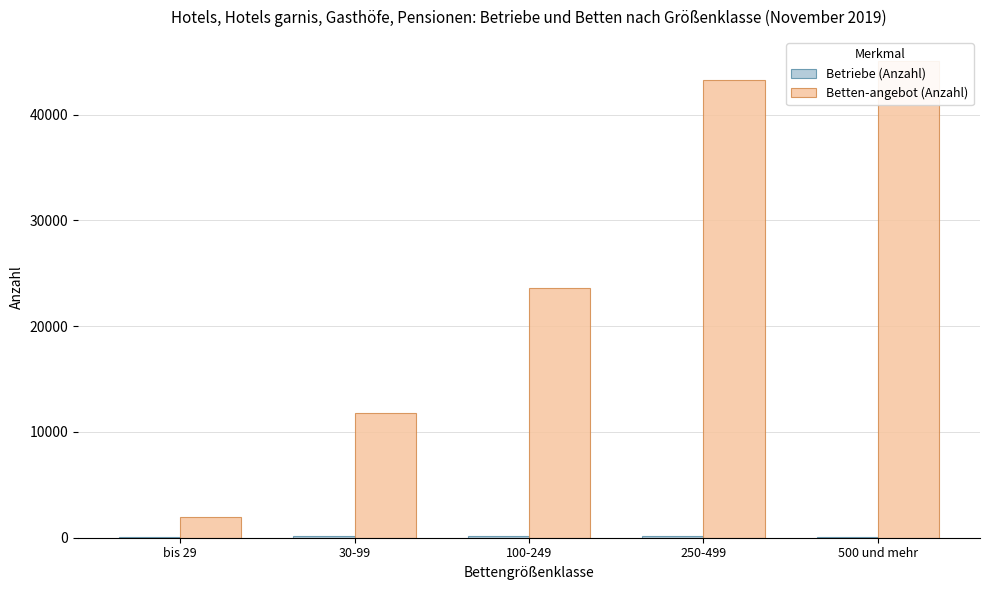

At which label is Betriebe (Anzahl) closest to 130?

250-499